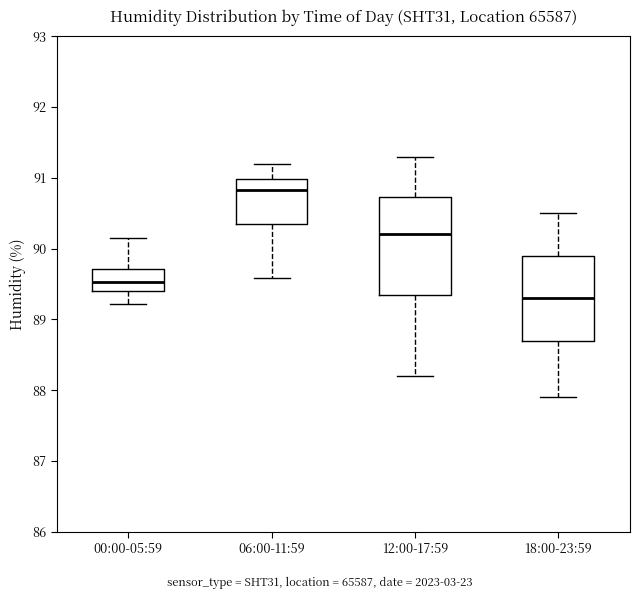

Which box's median line is the highest?

06:00-11:59